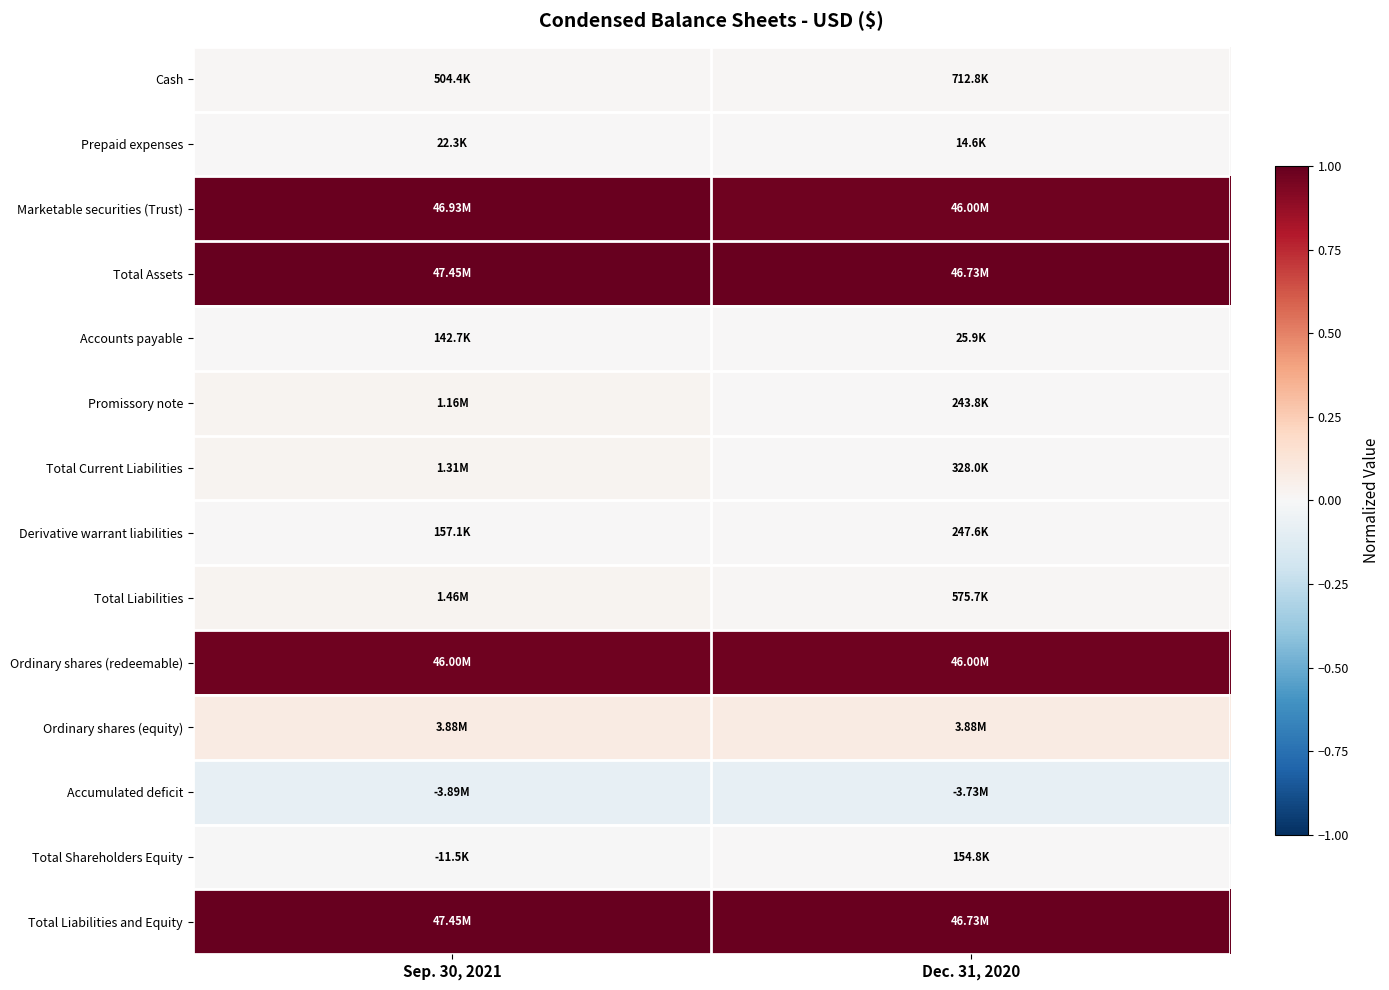

Reading right to left, what are all the values shown in this chart?

Cash: Dec. 31, 2020=0.0	Sep. 30, 2021=0.0
Prepaid expenses: Dec. 31, 2020=0.0	Sep. 30, 2021=0.0
Marketable securities (Trust): Dec. 31, 2020=1.0	Sep. 30, 2021=1.0
Total Assets: Dec. 31, 2020=1.0	Sep. 30, 2021=1.0
Accounts payable: Dec. 31, 2020=0.0	Sep. 30, 2021=0.0
Promissory note: Dec. 31, 2020=0.0	Sep. 30, 2021=0.0
Total Current Liabilities: Dec. 31, 2020=0.0	Sep. 30, 2021=0.0
Derivative warrant liabilities: Dec. 31, 2020=0.0	Sep. 30, 2021=0.0
Total Liabilities: Dec. 31, 2020=0.0	Sep. 30, 2021=0.0
Ordinary shares (redeemable): Dec. 31, 2020=1.0	Sep. 30, 2021=1.0
Ordinary shares (equity): Dec. 31, 2020=0.1	Sep. 30, 2021=0.1
Accumulated deficit: Dec. 31, 2020=-0.1	Sep. 30, 2021=-0.1
Total Shareholders Equity: Dec. 31, 2020=0.0	Sep. 30, 2021=-0.0
Total Liabilities and Equity: Dec. 31, 2020=1.0	Sep. 30, 2021=1.0